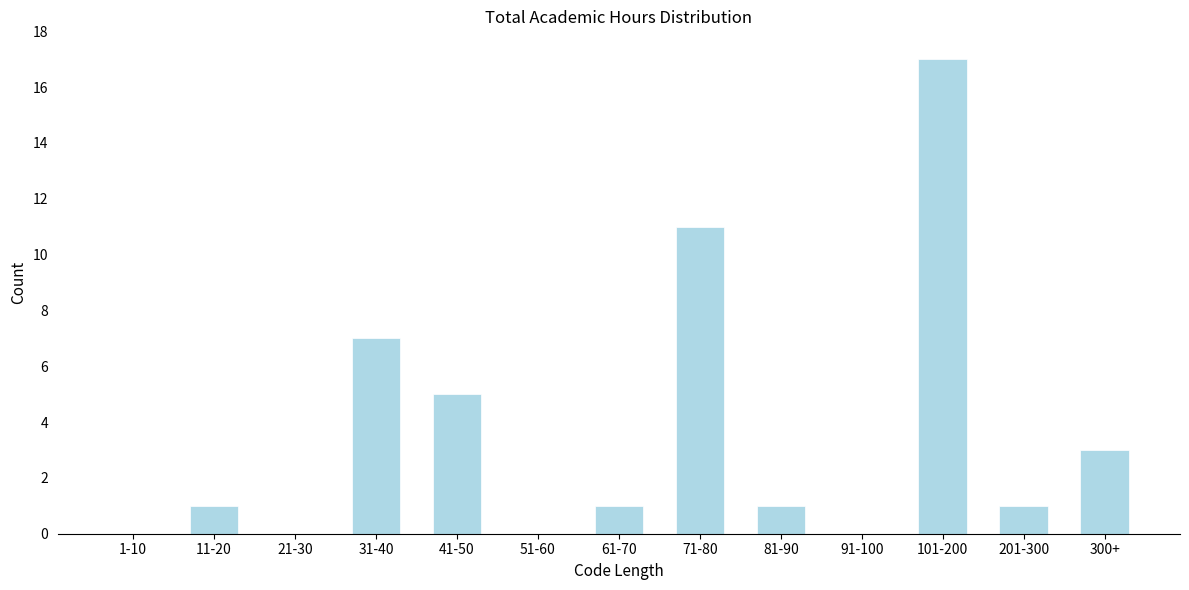

Reading right to left, list all the values displayed in this chart.

300+=3	201-300=1	101-200=17	91-100=0	81-90=1	71-80=11	61-70=1	51-60=0	41-50=5	31-40=7	21-30=0	11-20=1	1-10=0